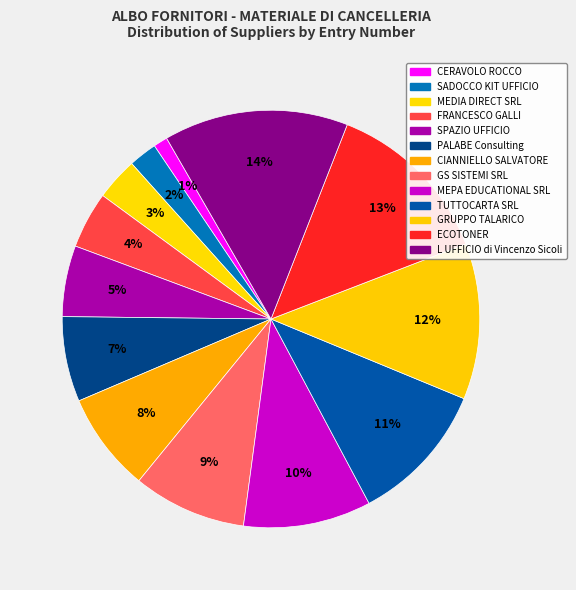

To the nearest percent, what is the difference between the largest and smallest slice percentages?

13%